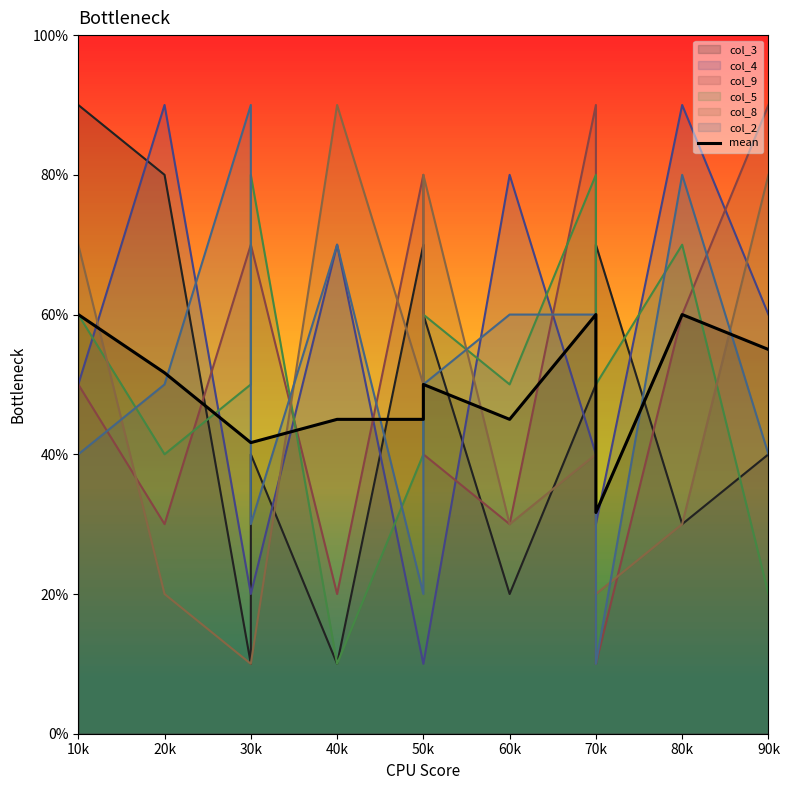

Which has a higher value, 10k or 60k?

10k